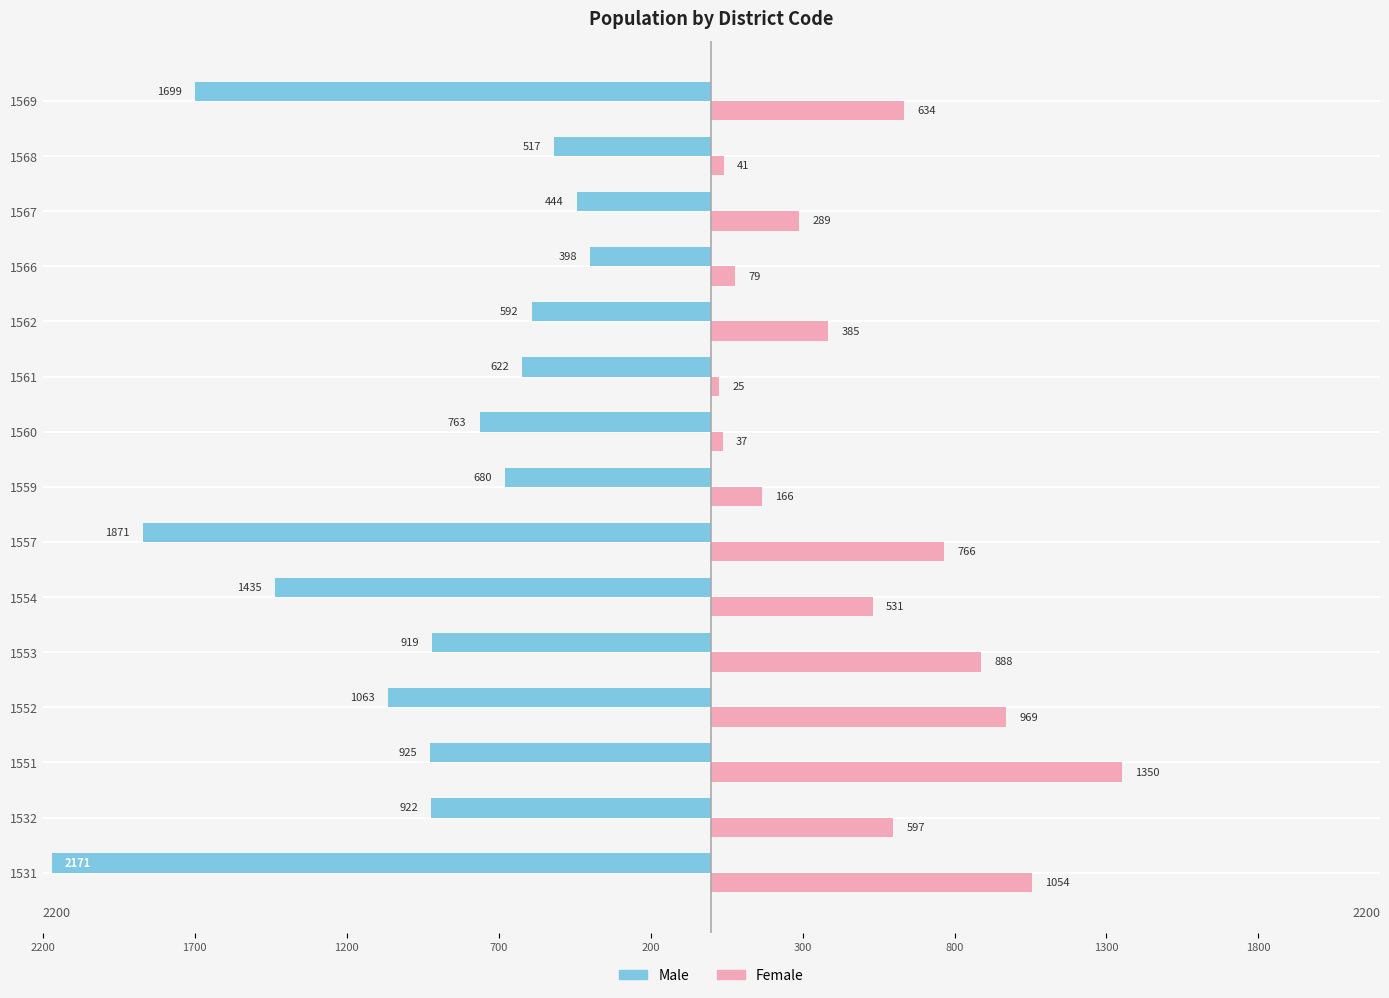

What is the difference between the maximum and minimum values in the Female series?

1325